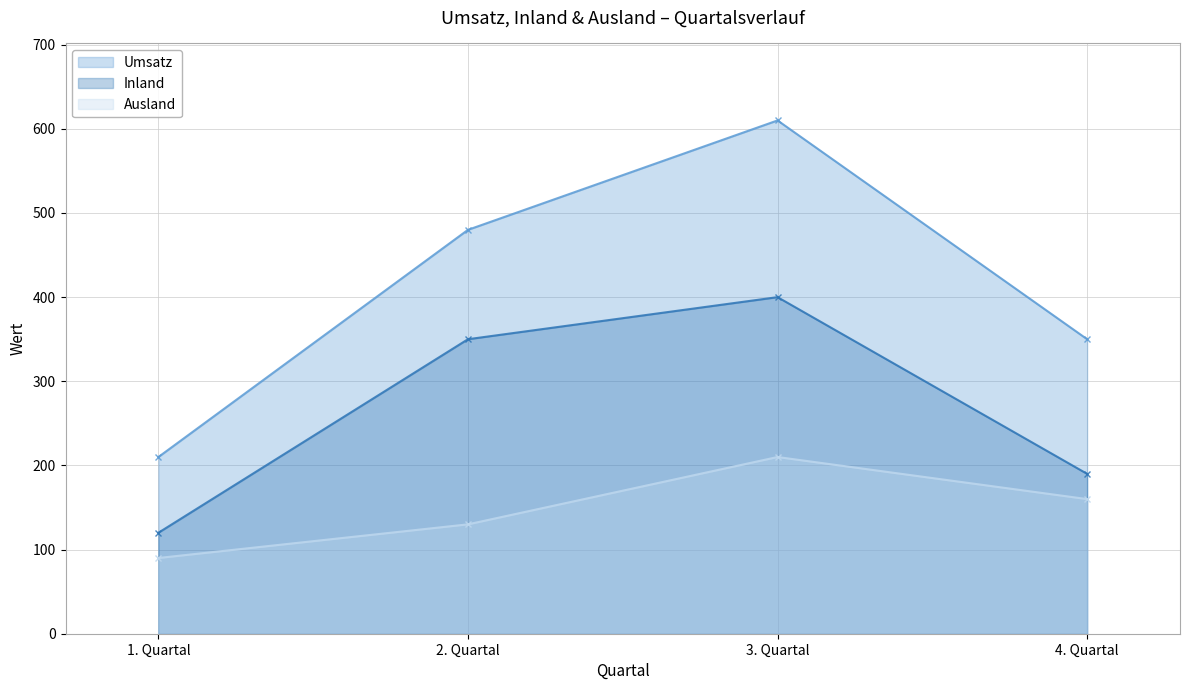

Read the Inland value at 3. Quartal, to the nearest 50.

400